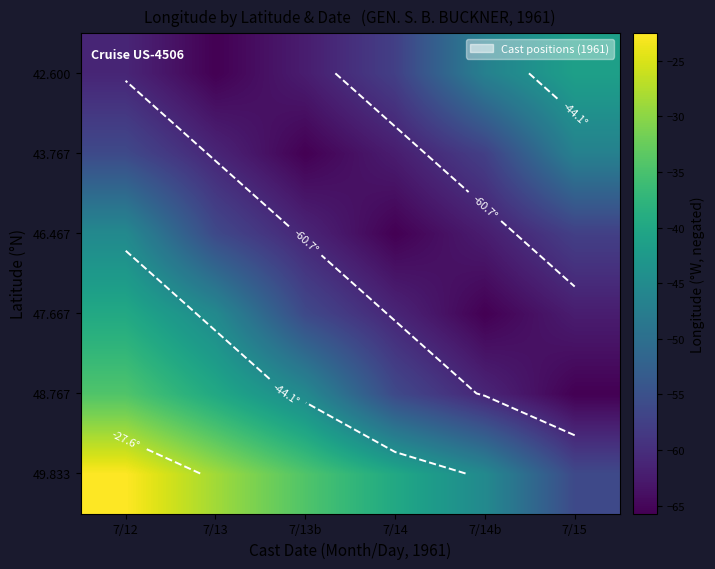

Count the number of data series in this chart.

6